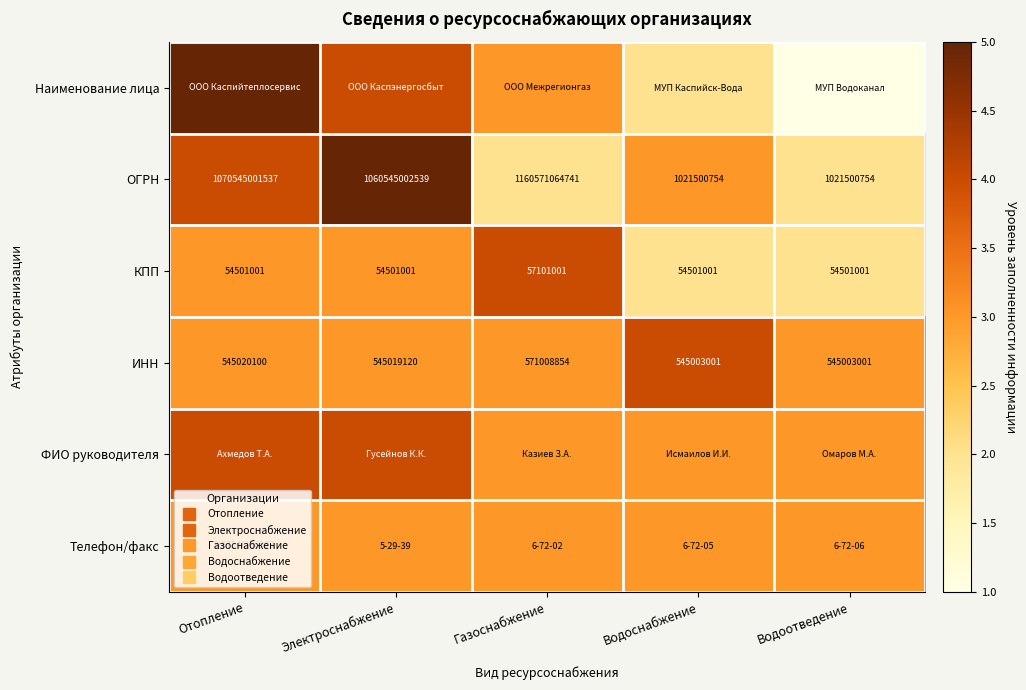

At Водоотведение, list the series in order from largest to smallest.

ИНН, ФИО руководителя, Телефон/факс, ОГРН, КПП, Наименование лица